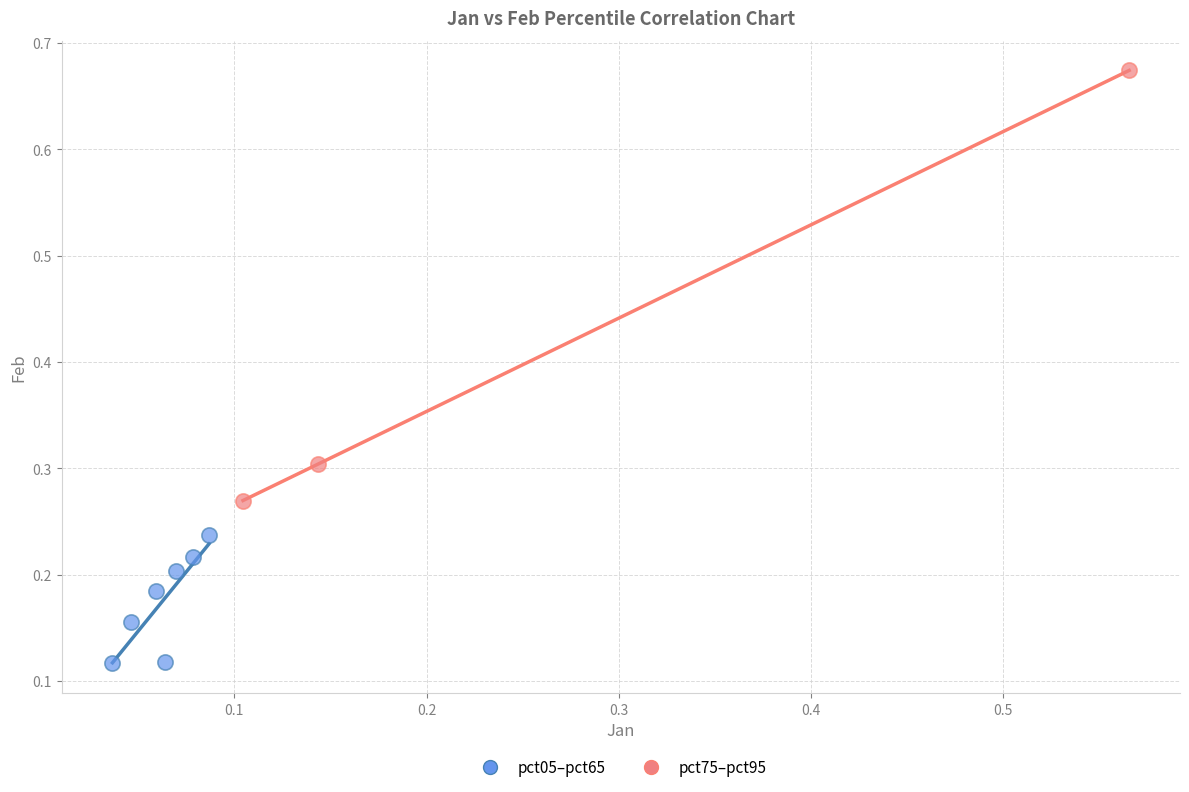

Which series contains the highest Y value?

pct75–pct95